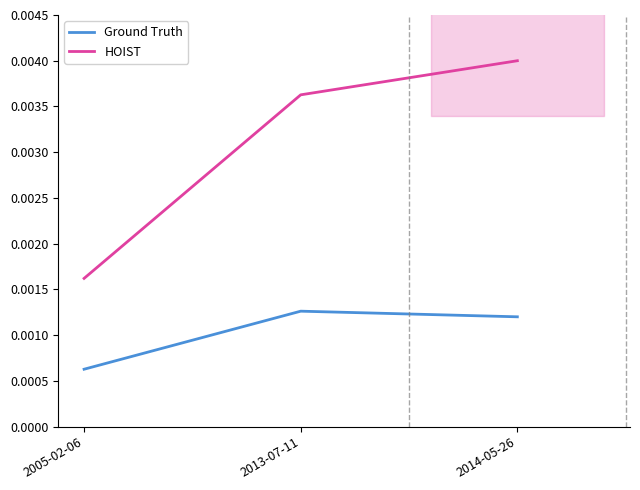

The HOIST series shows 0.0 at 2013-07-11. True or false?

True